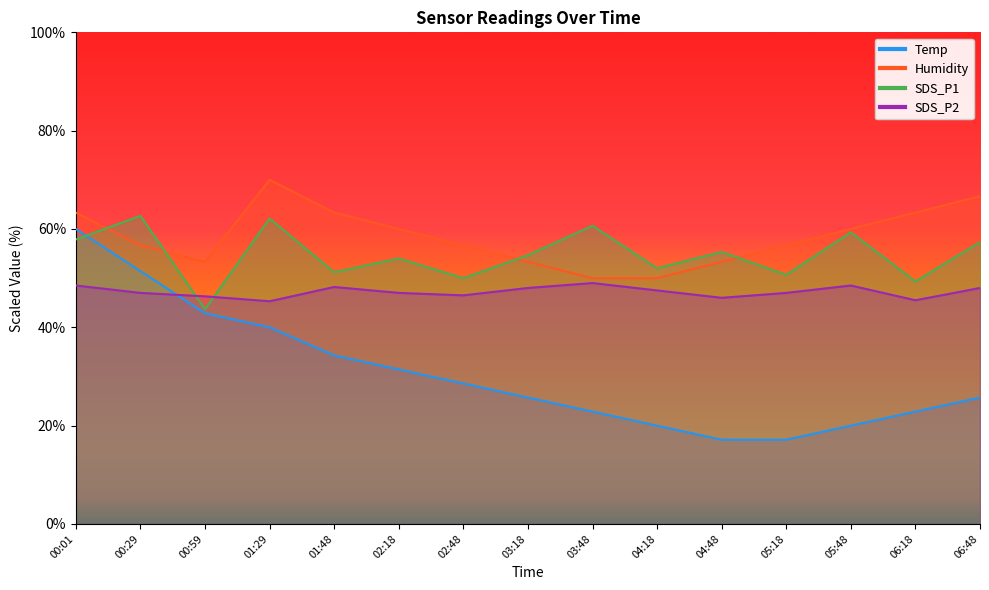

Reading right to left, extract all data points from this chart.

Temp: 06:48=25.7	06:18=22.9	05:48=20.0	05:18=17.1	04:48=17.1	04:18=20.0	03:48=22.9	03:18=25.7	02:48=28.6	02:18=31.4	01:48=34.3	01:29=40.0	00:59=42.9	00:29=51.4	00:01=60.0
Humidity: 06:48=66.7	06:18=63.3	05:48=60.0	05:18=56.7	04:48=53.3	04:18=50.0	03:48=50.0	03:18=53.3	02:48=56.7	02:18=60.0	01:48=63.3	01:29=70.0	00:59=53.3	00:29=56.7	00:01=63.3
SDS_P1: 06:48=57.3	06:18=49.3	05:48=59.3	05:18=50.7	04:48=55.3	04:18=52.0	03:48=60.7	03:18=54.7	02:48=50.0	02:18=54.0	01:48=51.2	01:29=62.1	00:59=43.7	00:29=62.7	00:01=57.9
SDS_P2: 06:48=48.0	06:18=45.5	05:48=48.5	05:18=47.0	04:48=46.0	04:18=47.5	03:48=49.0	03:18=48.0	02:48=46.5	02:18=47.0	01:48=48.2	01:29=45.3	00:59=46.3	00:29=47.0	00:01=48.5